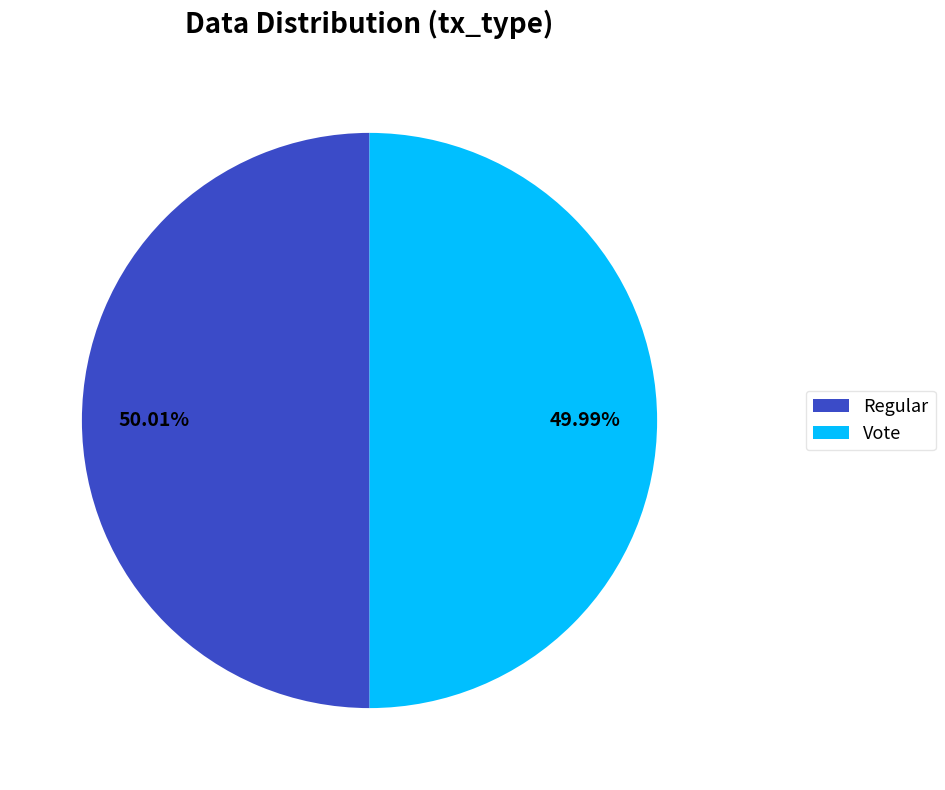

Approximately how many times larger is the value at Regular compared to Vote?

1.0